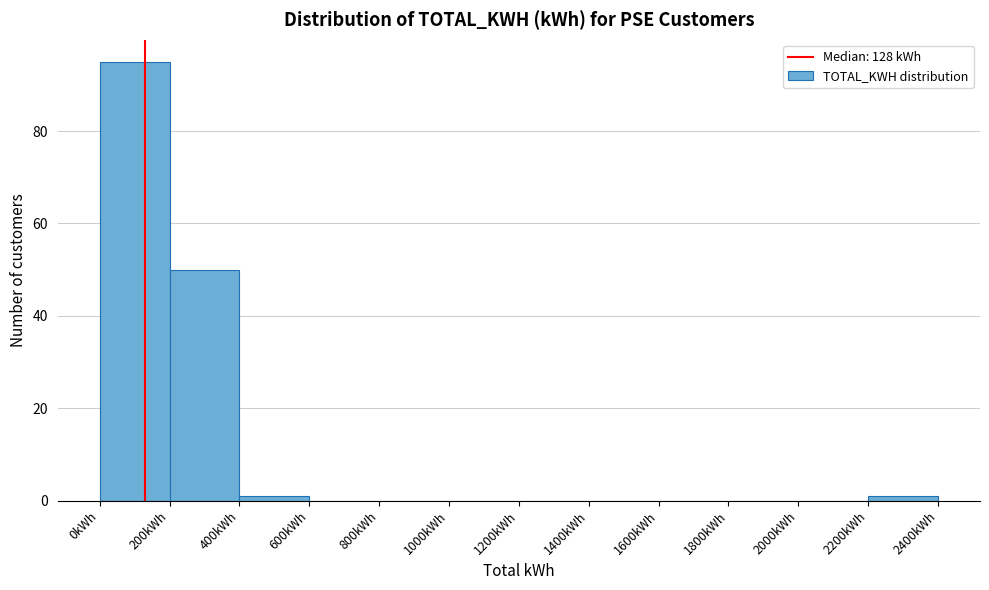

Over which range of the x-axis is the bar tallest?

0 to 200